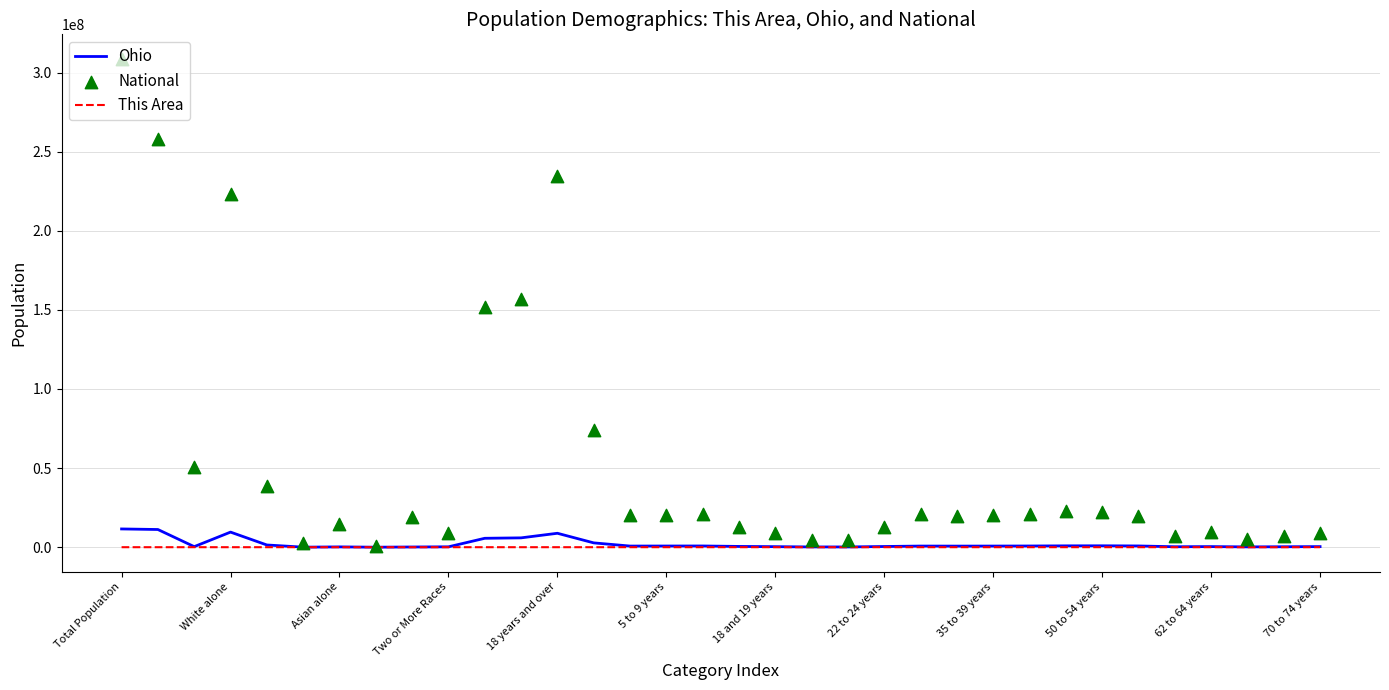

What are all the series names shown in the legend?

Ohio, This Area, National